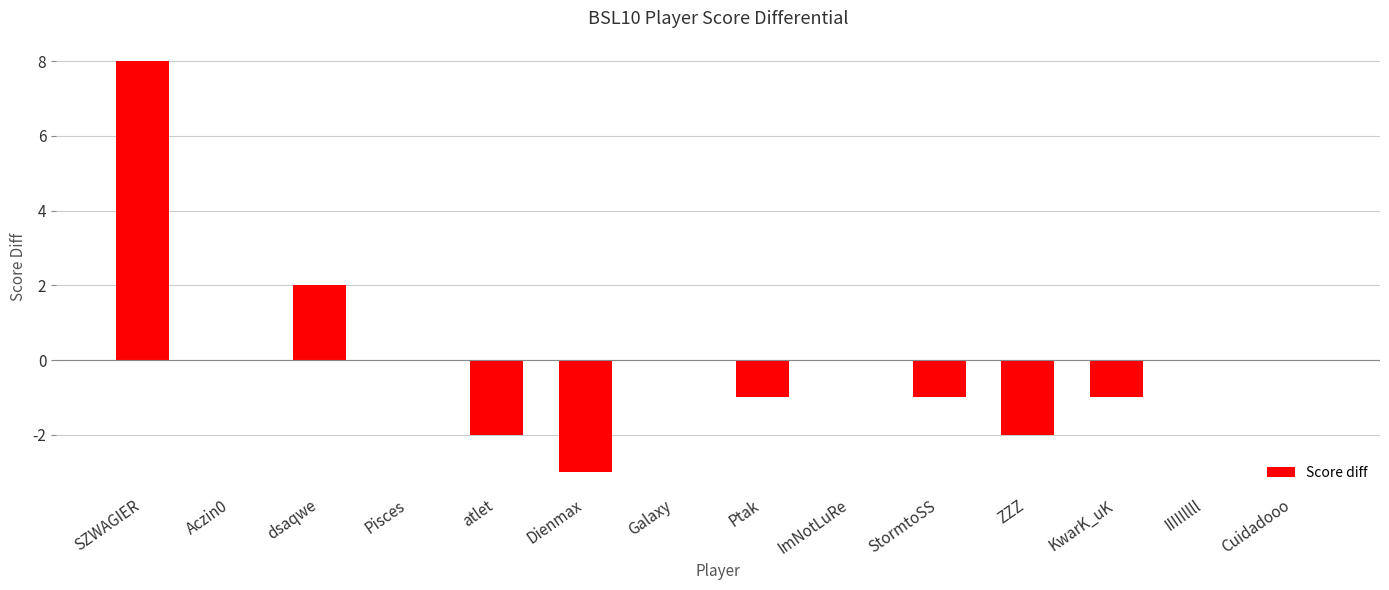

True or false: the data shows -2 at ZZZ.

True